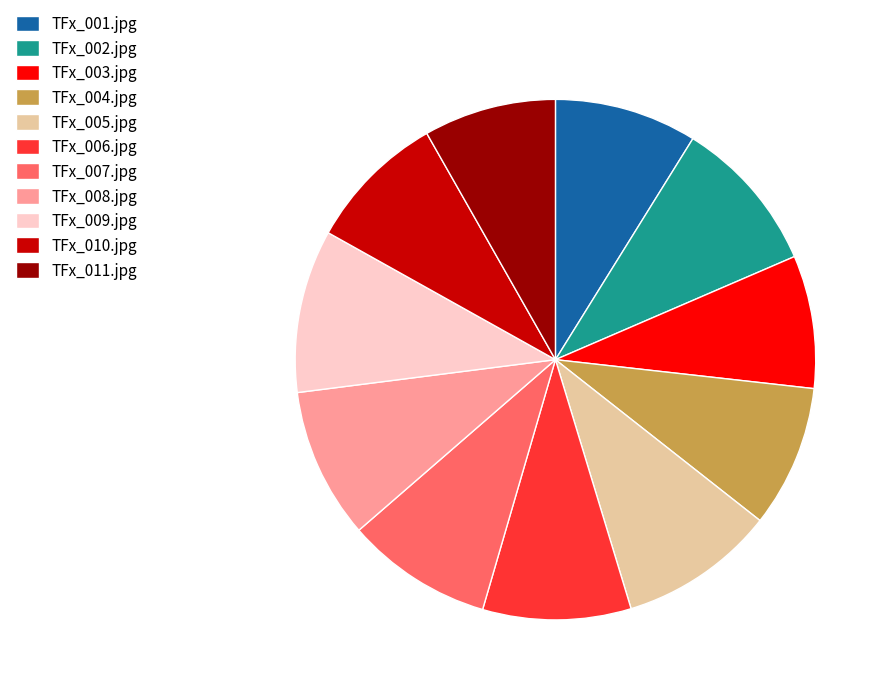

Count the number of slices in the pie.

11